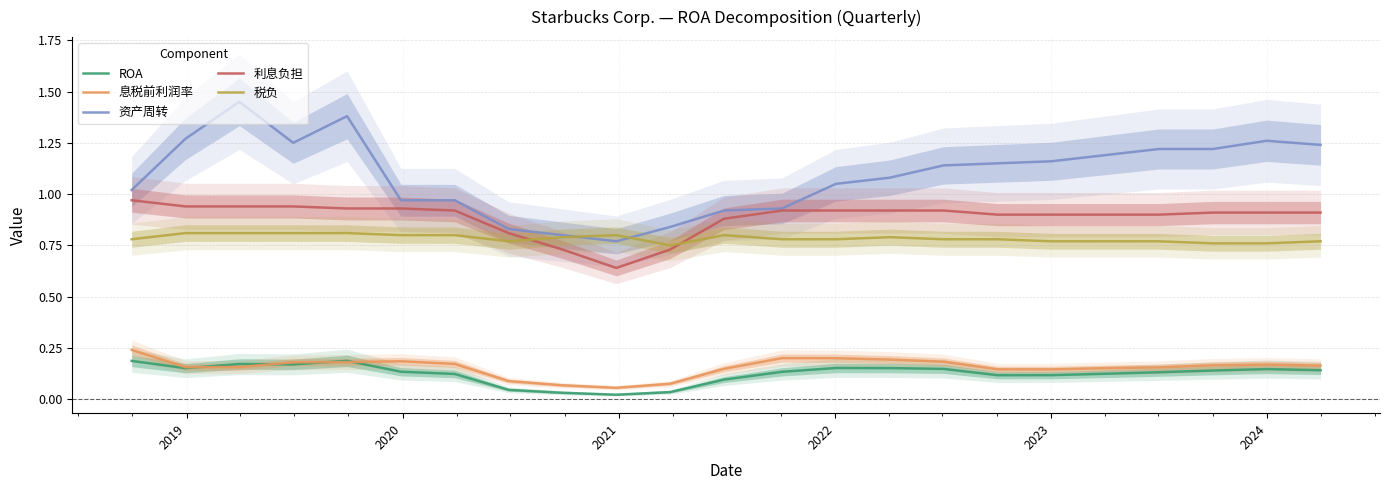

Rank the series by their maximum value, from highest to lowest.

资产周转, 利息负担, 税负, 息税前利润率, ROA